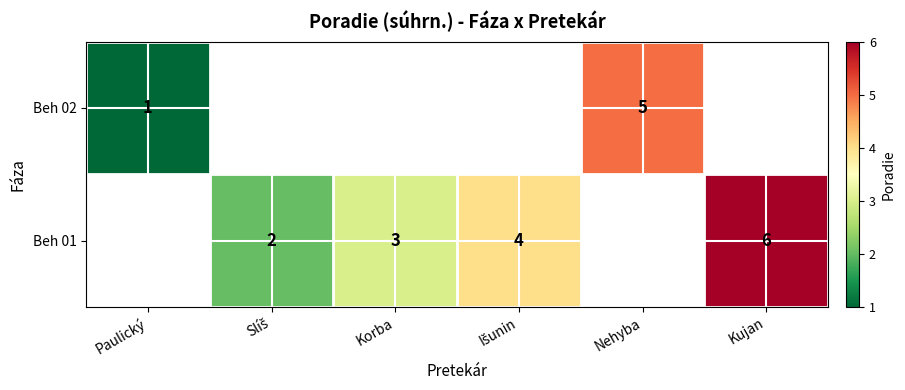

Is it true that Beh 01 equals 9 at Kujan?

False